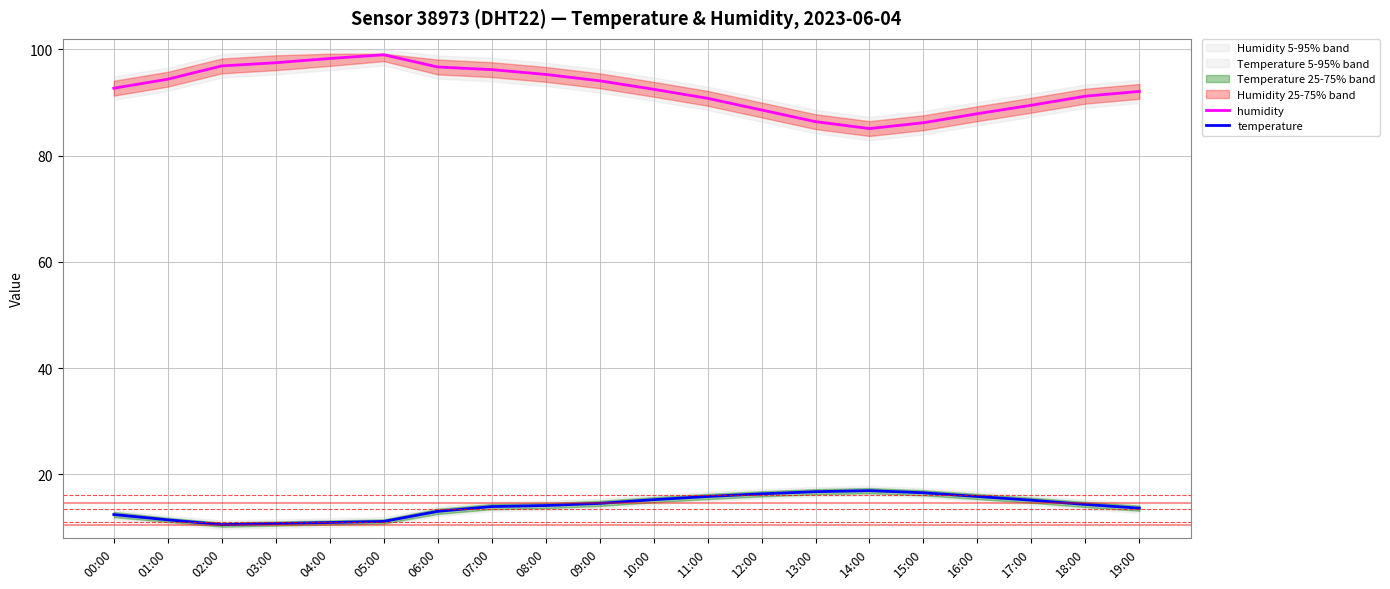

Reading right to left, list all the values displayed in this chart.

humidity: 92.1	91.2	89.5	87.9	86.2	85.1	86.4	88.6	90.8	92.5	94.1	95.3	96.2	96.7	99.0	98.3	97.5	96.9	94.4	92.7
temperature: 13.6	14.3	15.1	15.8	16.5	16.9	16.7	16.3	15.8	15.2	14.5	14.1	13.9	13.0	11.1	10.9	10.7	10.5	11.4	12.4